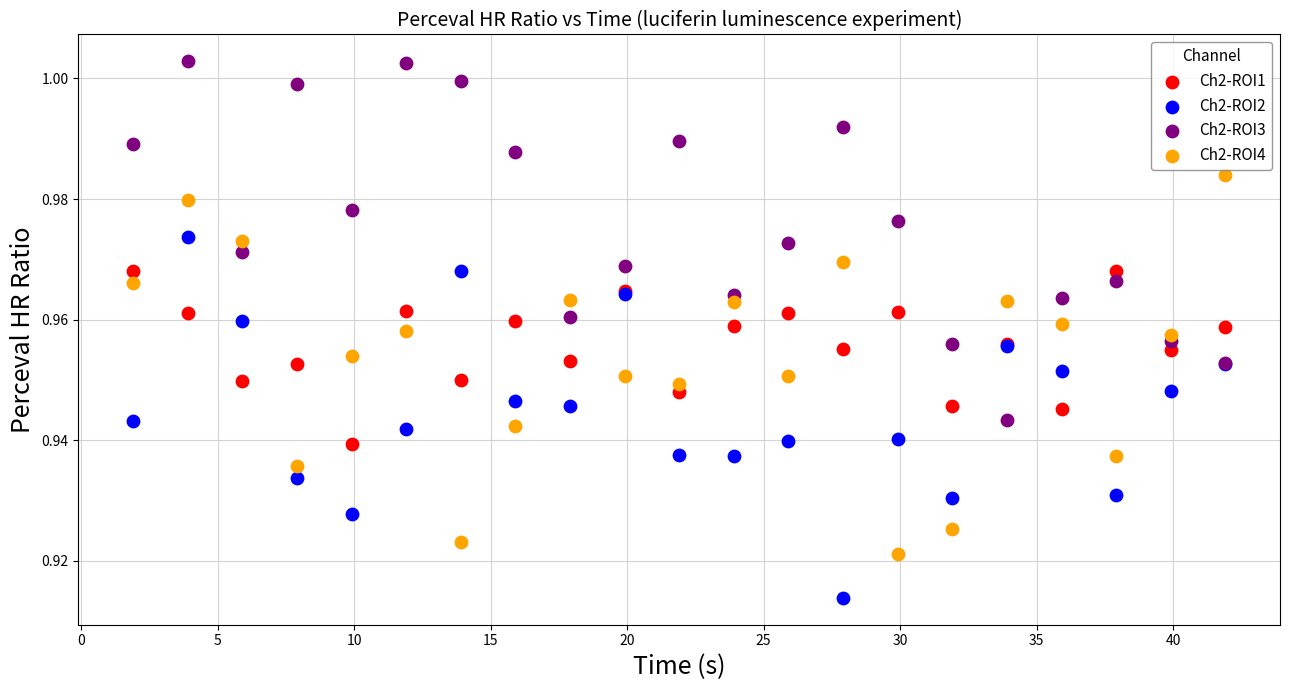

Which series reaches the minimum Y coordinate?

Ch2-ROI2